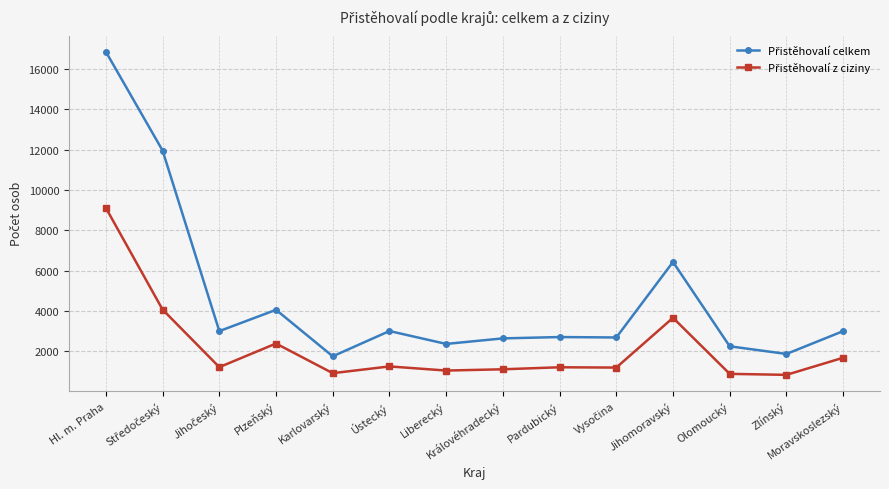

What is the minimum value shown in the chart?

828